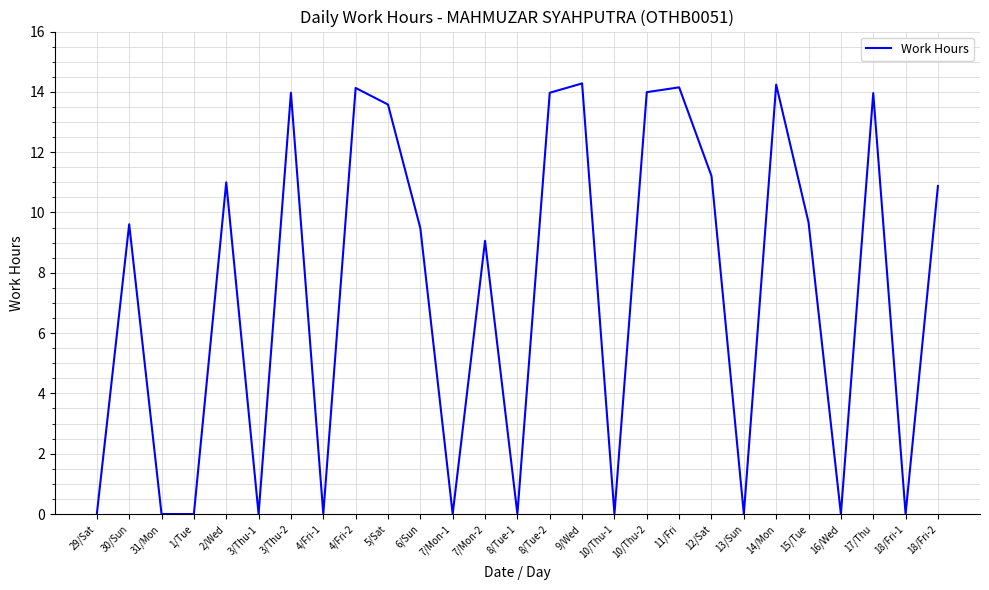

What is the maximum value shown in the chart?

14.3